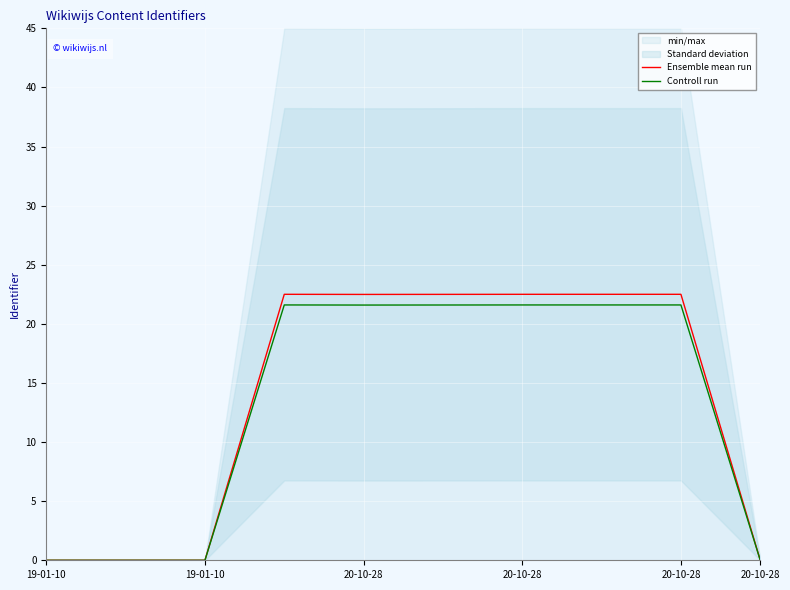

Which label corresponds to the smallest value in the chart?

19-01-10